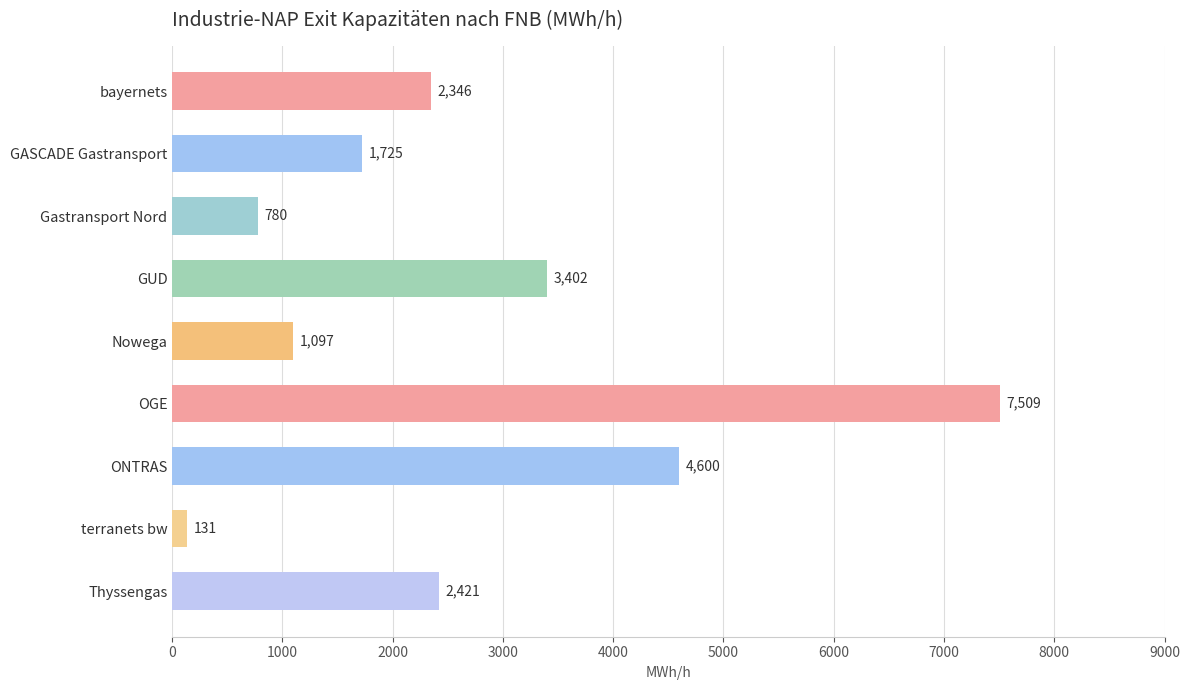

What value does the data have at bayernets?

2345.7